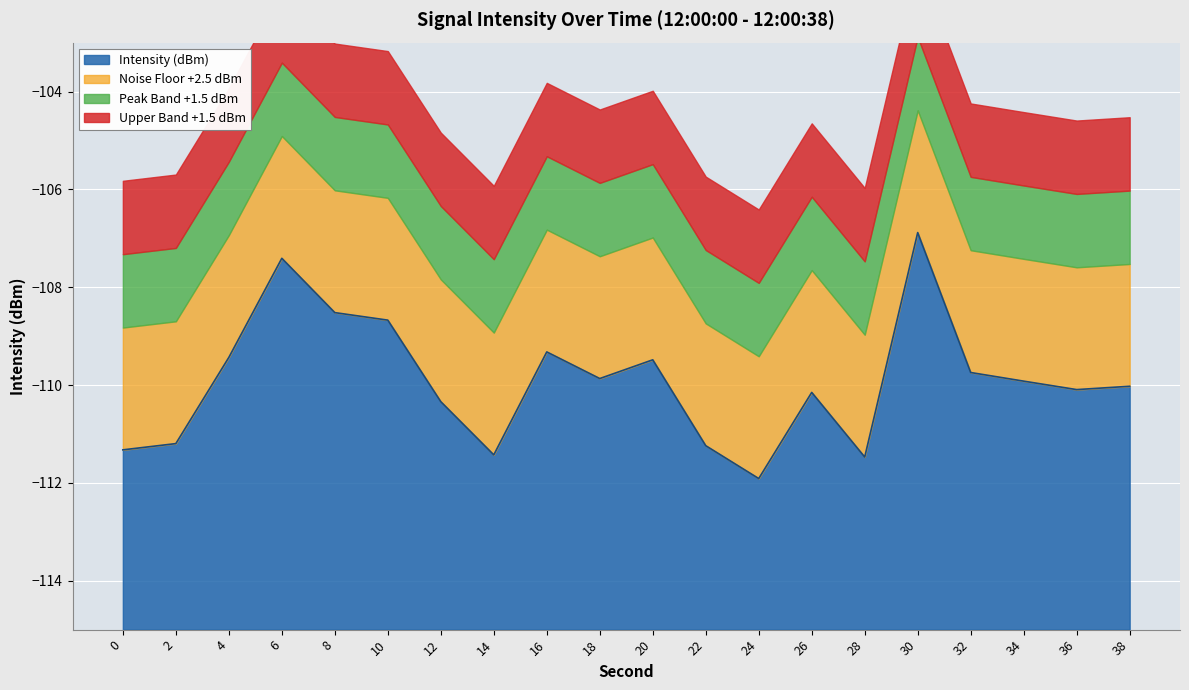

Rank the categories by value from highest to lowest.

30, 6, 8, 10, 16, 4, 20, 32, 18, 34, 38, 36, 26, 12, 2, 22, 0, 14, 28, 24